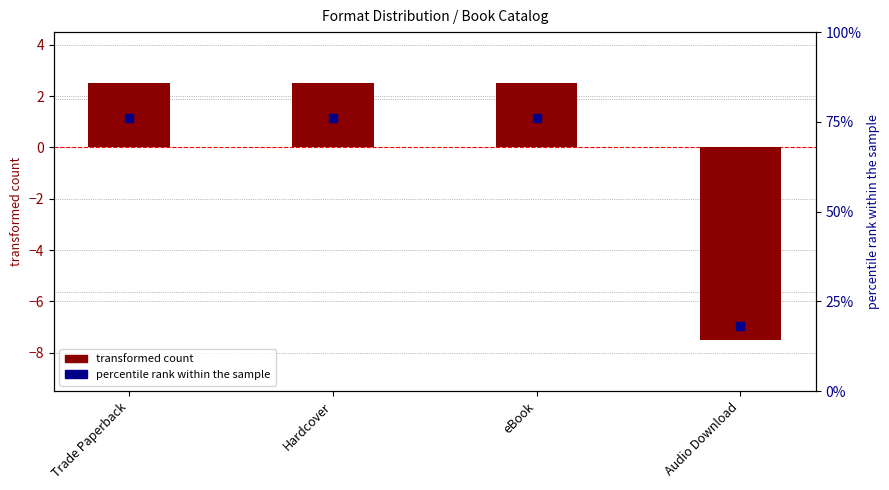

Which series reaches the maximum Y coordinate?

percentile rank within the sample